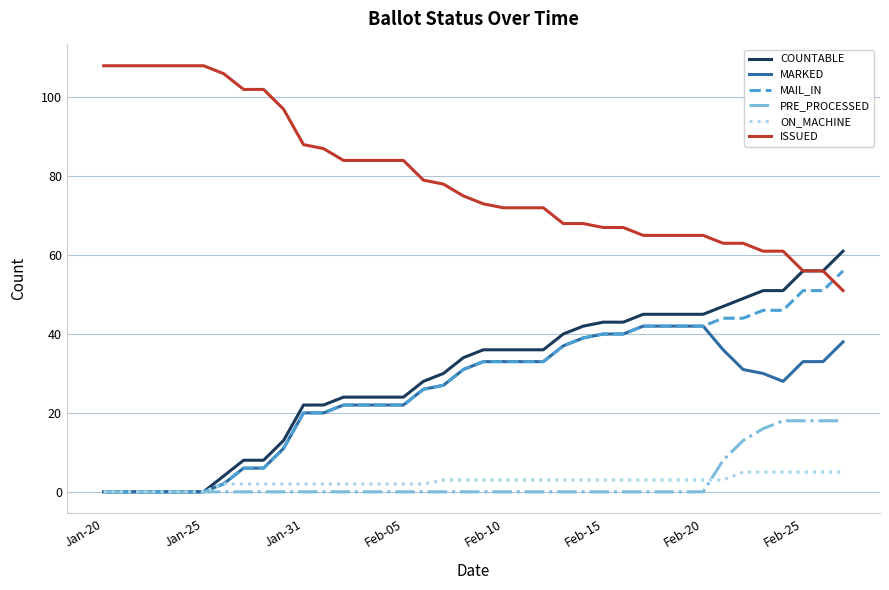

How many distinct data groups are displayed?

6